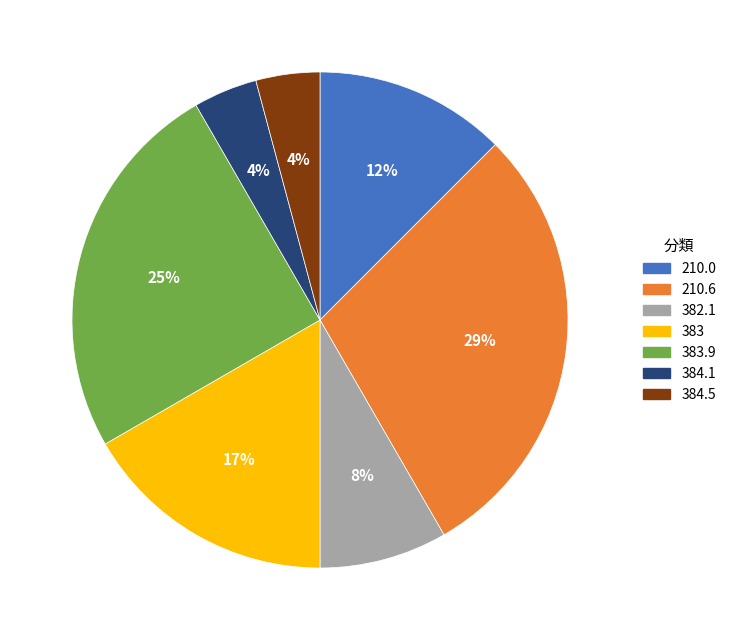

Is there any slice that represents more than half of the pie?

No